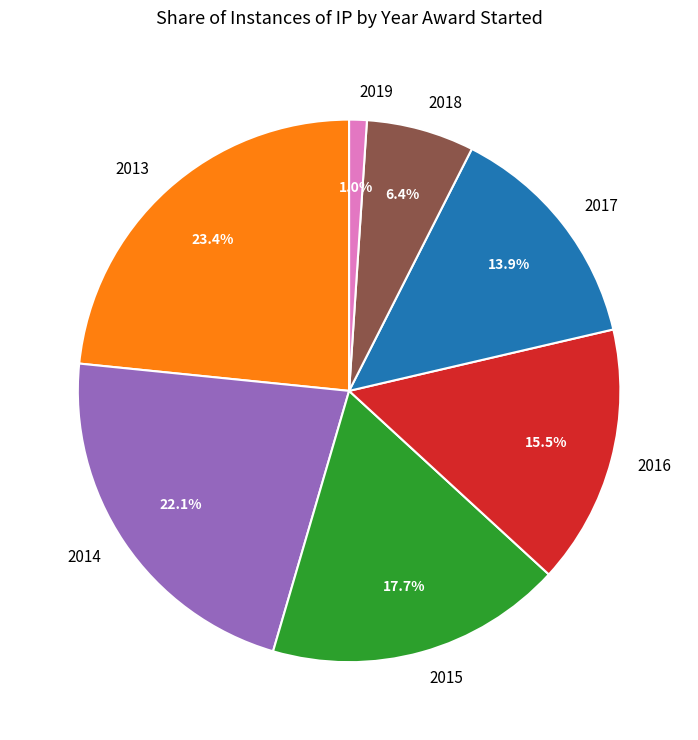

Which slice is the smallest?

2019